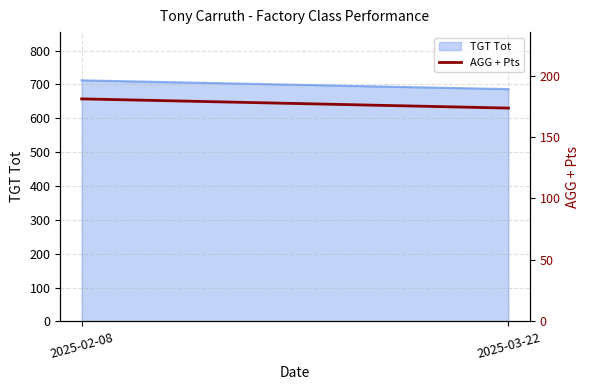

Does the chart display data point markers on the line(s)?

No